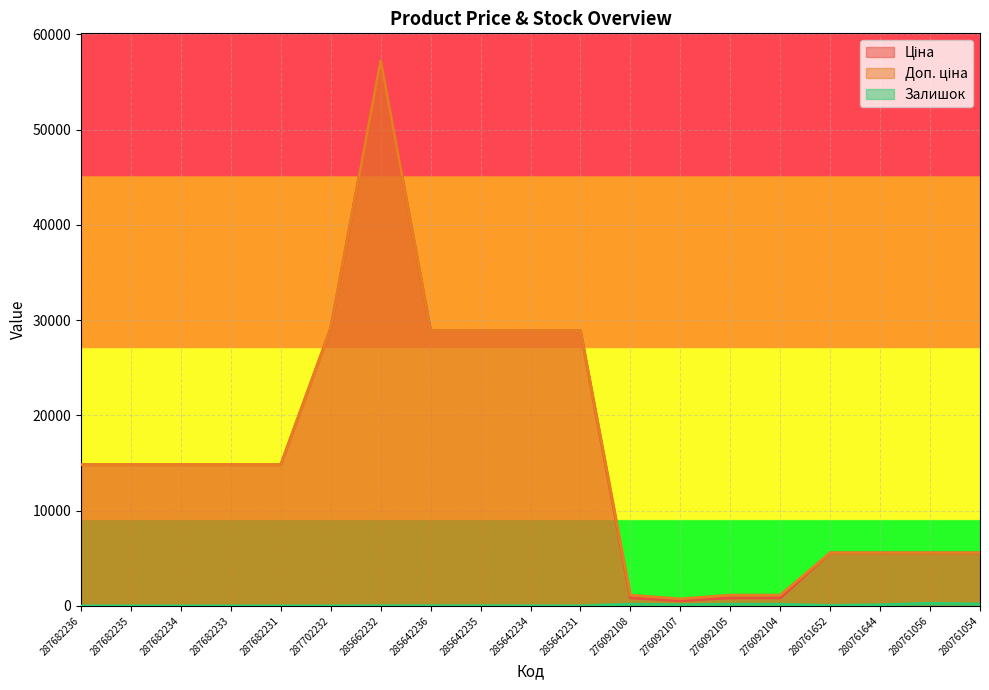

What is the difference between the second highest and minimum values in the Доп. ціна series?

28420.3